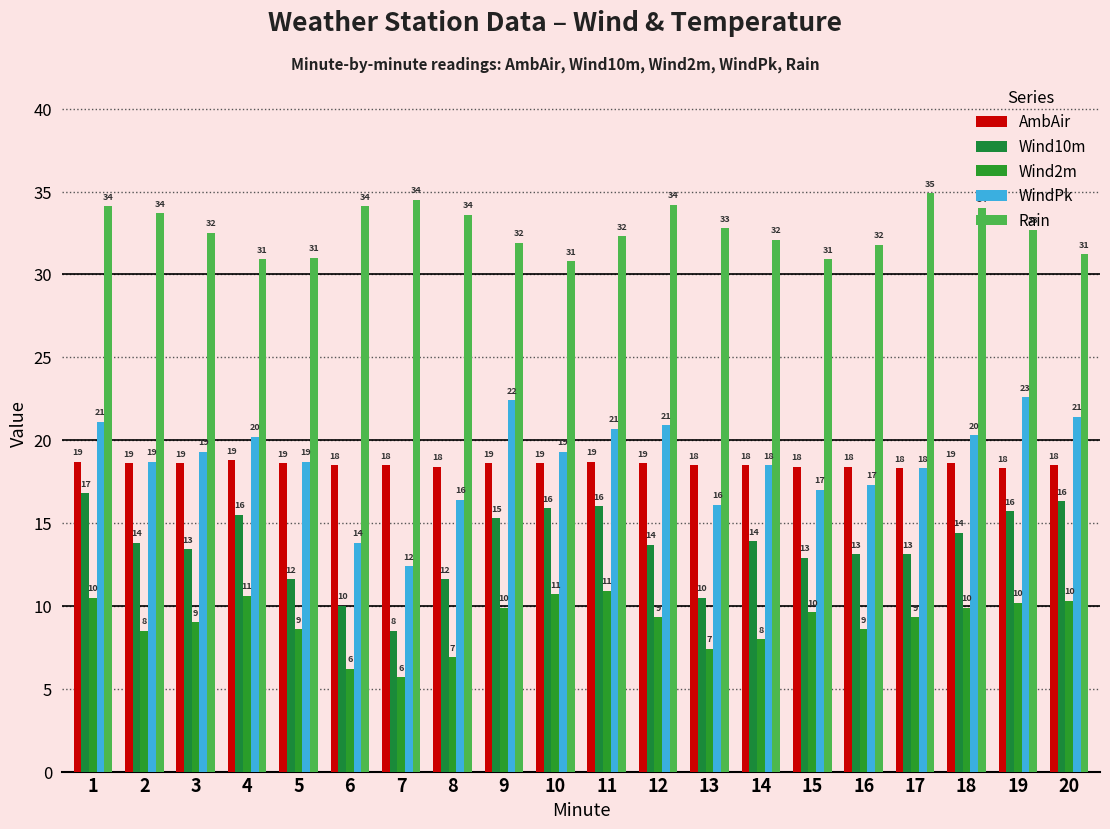

At 14, list the series in order from largest to smallest.

Rain, AmbAir, WindPk, Wind10m, Wind2m